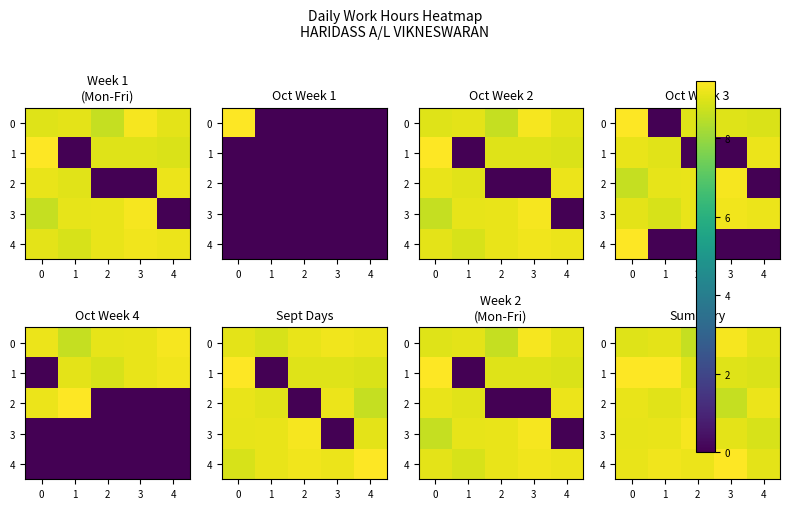

What is the spread (max minus min) of values at 4?

0.3